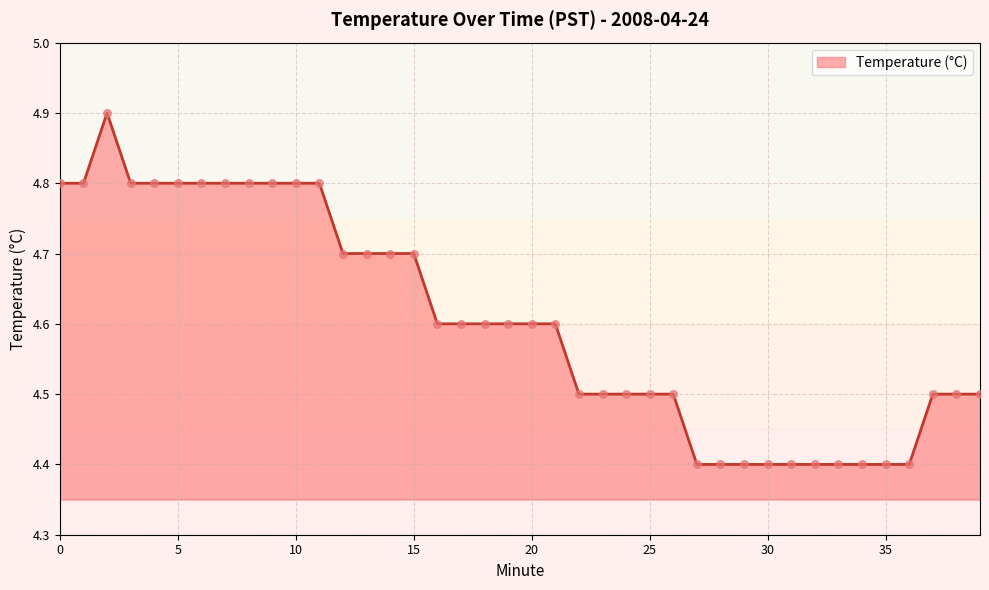

What is the smallest value displayed?

4.4